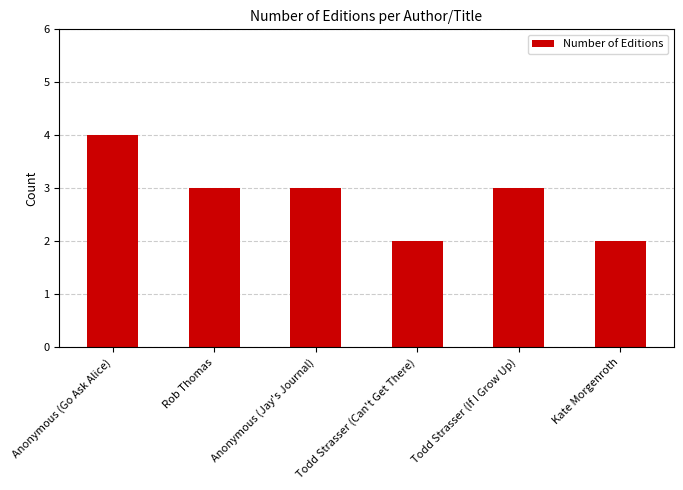

Reading left to right, extract all data points from this chart.

4	3	3	2	3	2